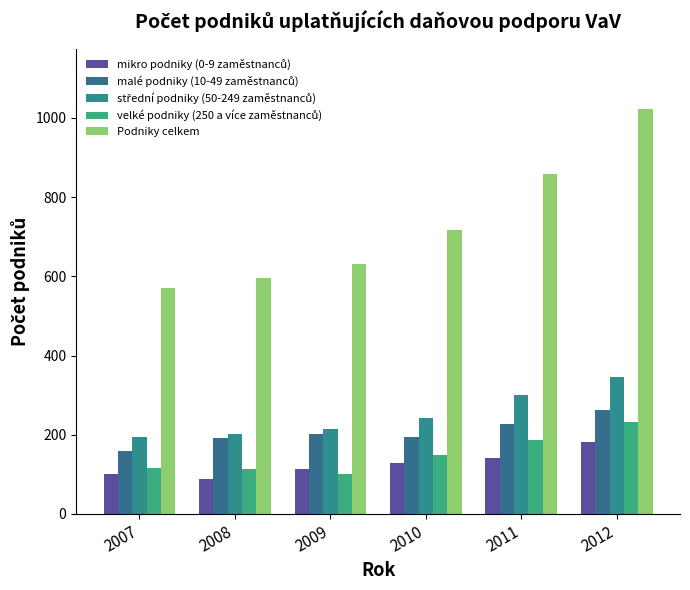

What is the spread (max minus min) of values at 2009?

531